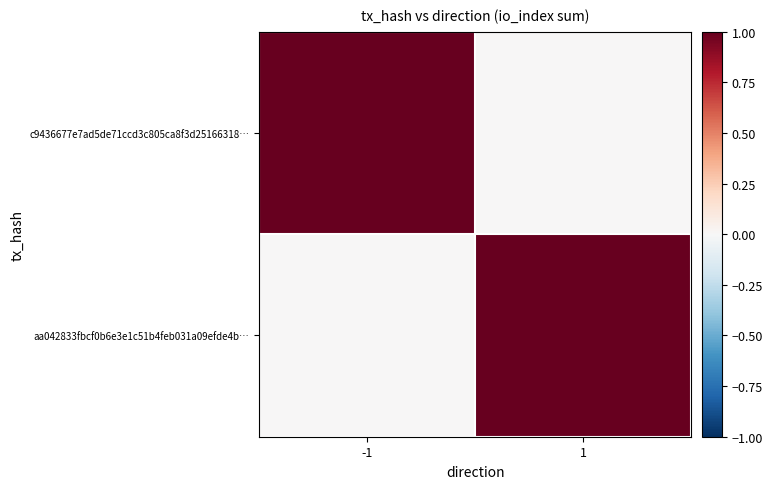

What is the difference between the highest and lowest values at 1?

1